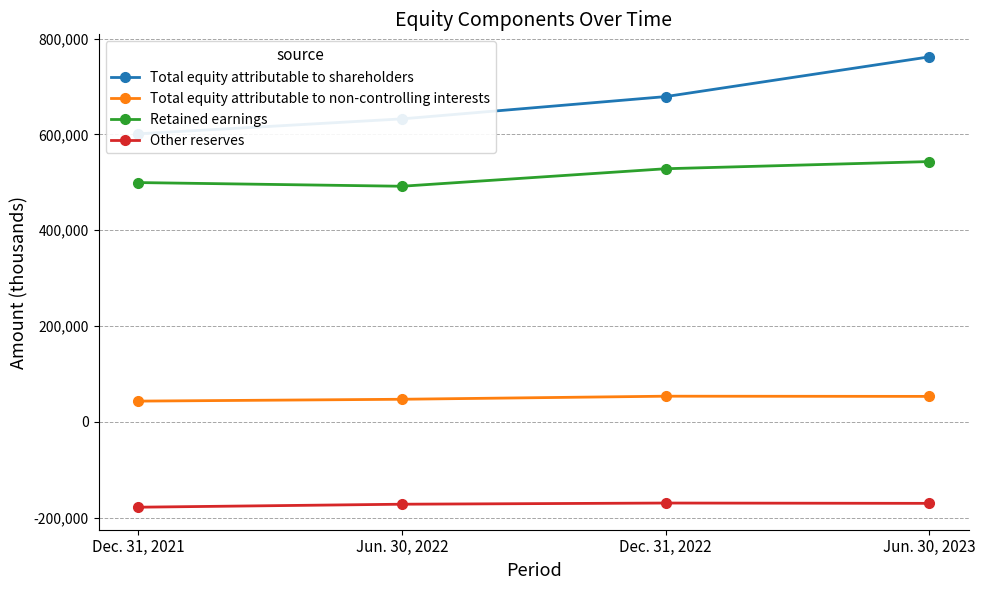

At Dec. 31, 2021, list the series in order from smallest to largest.

Other reserves, Total equity attributable to non-controlling interests, Retained earnings, Total equity attributable to shareholders